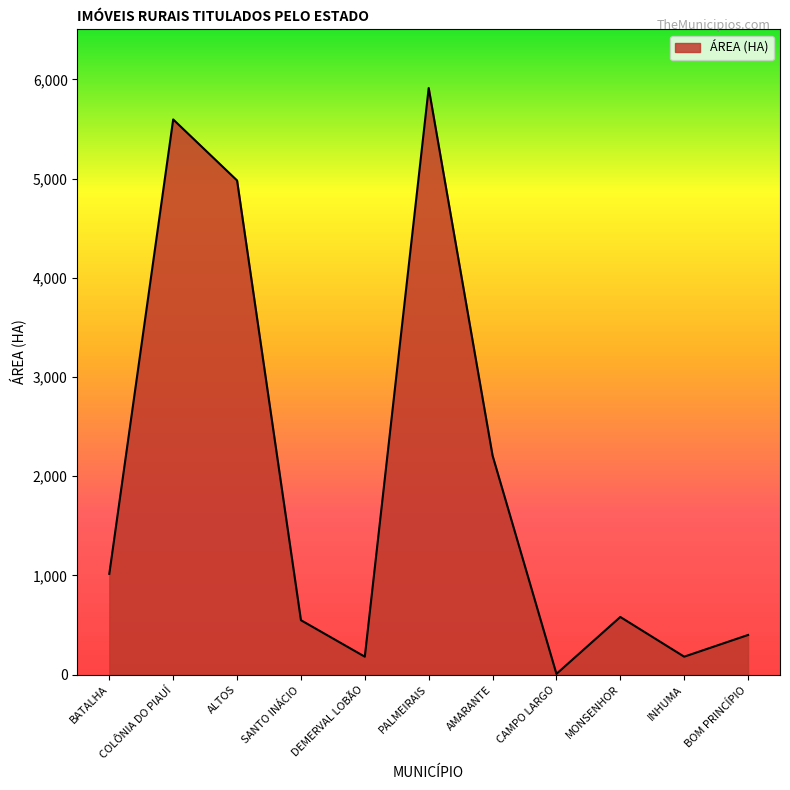

What is the difference between the maximum and minimum values?

5905.5